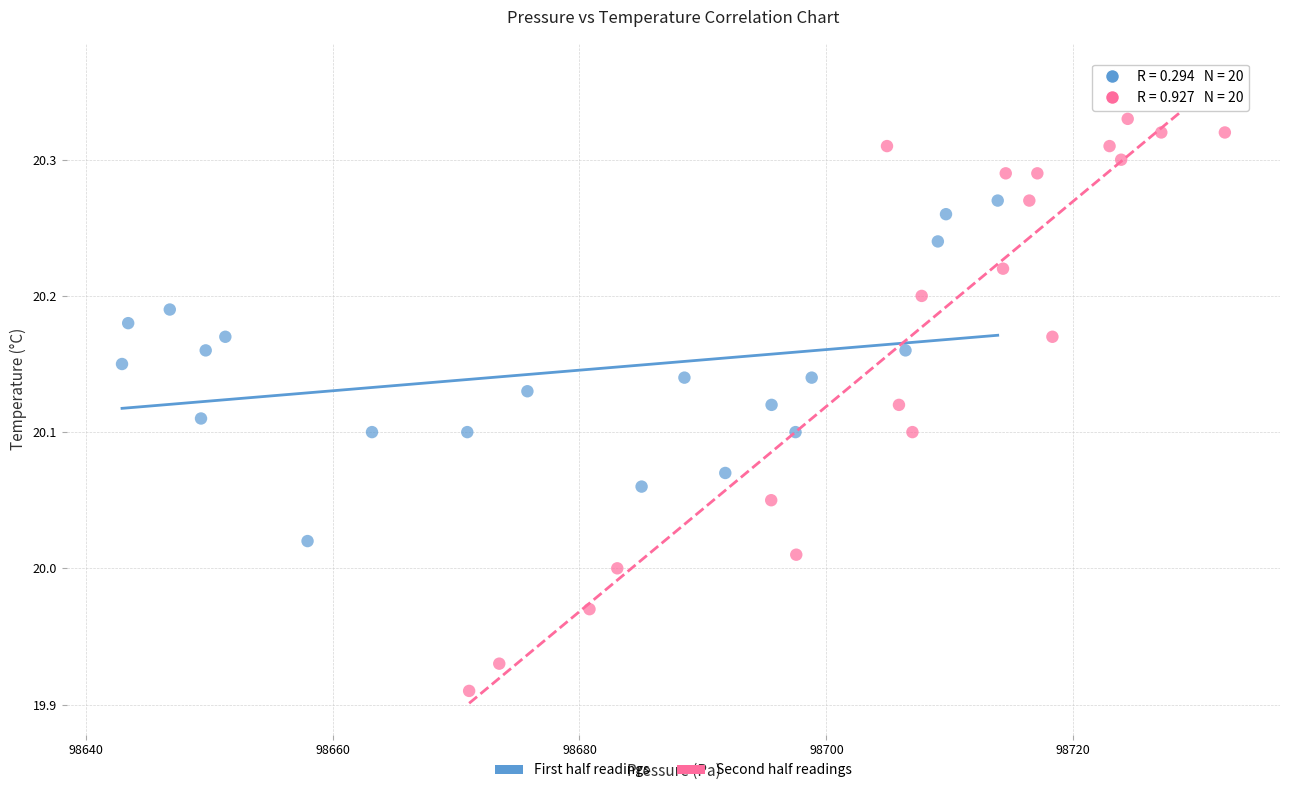

Which series has the widest spread of Y values?

Second half readings